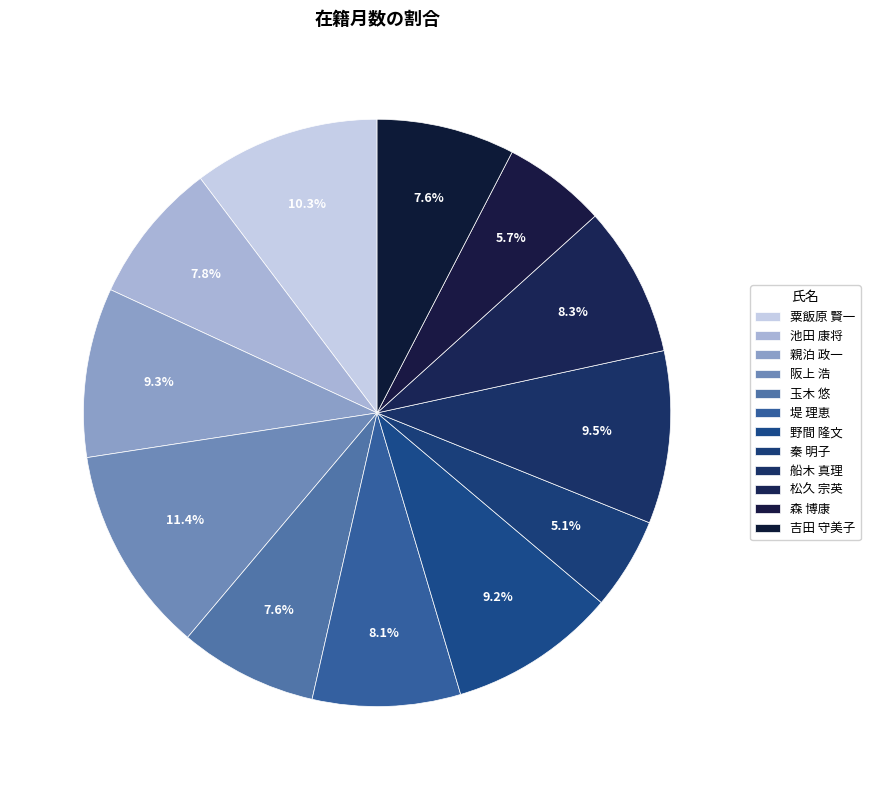

Which category has the biggest portion of the pie?

阪上 浩